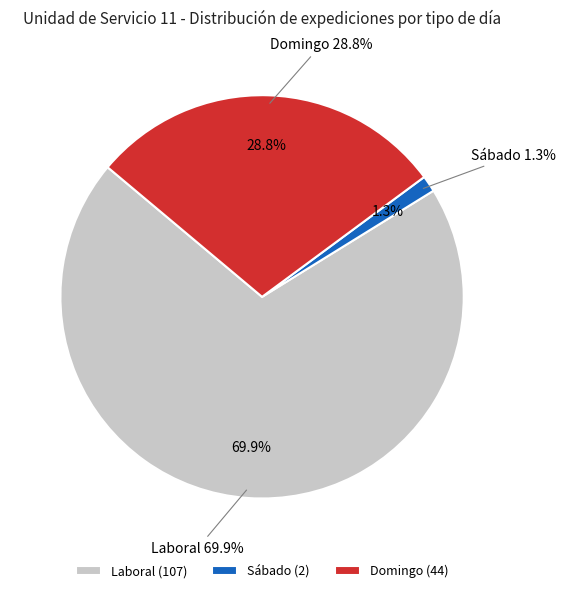

Is the sum of Domingo and Laboral greater than half?

Yes